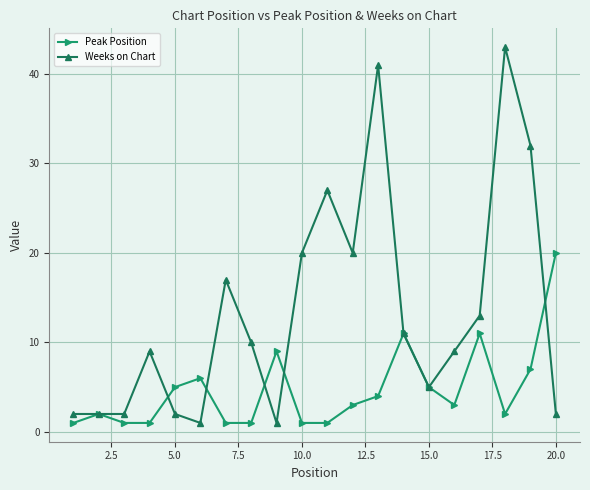

At how many categories does at least one series exceed 1?

20